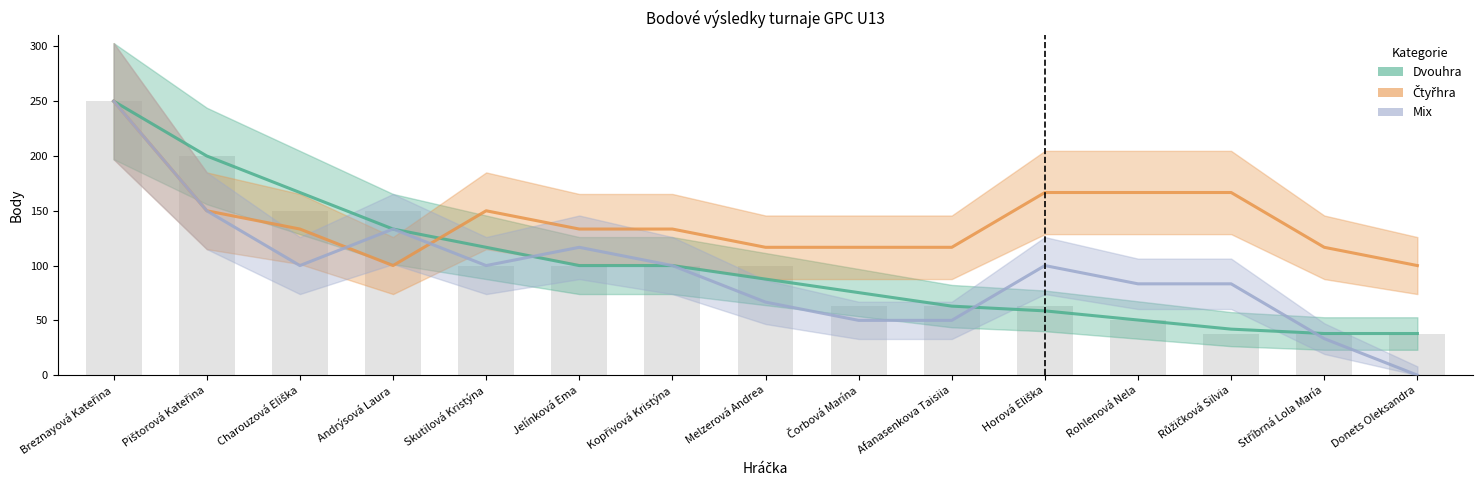

Which series has the largest range (max minus min)?

Mix